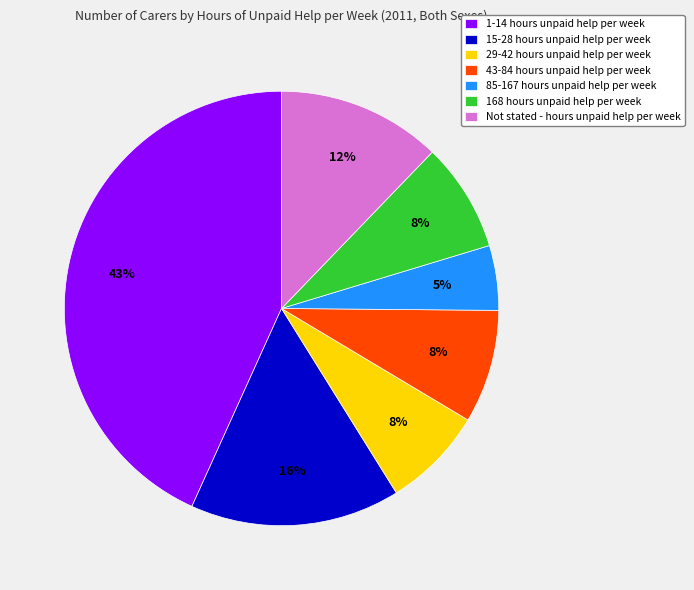

Is the sum of 29-42 hours unpaid help per week and 1-14 hours unpaid help per week greater than half?

Yes